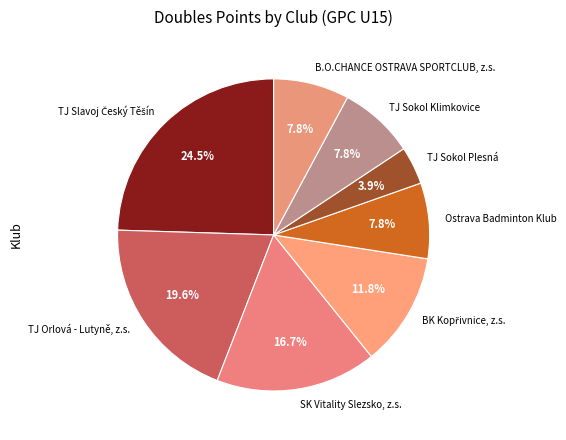

Is there any slice that represents more than half of the pie?

No